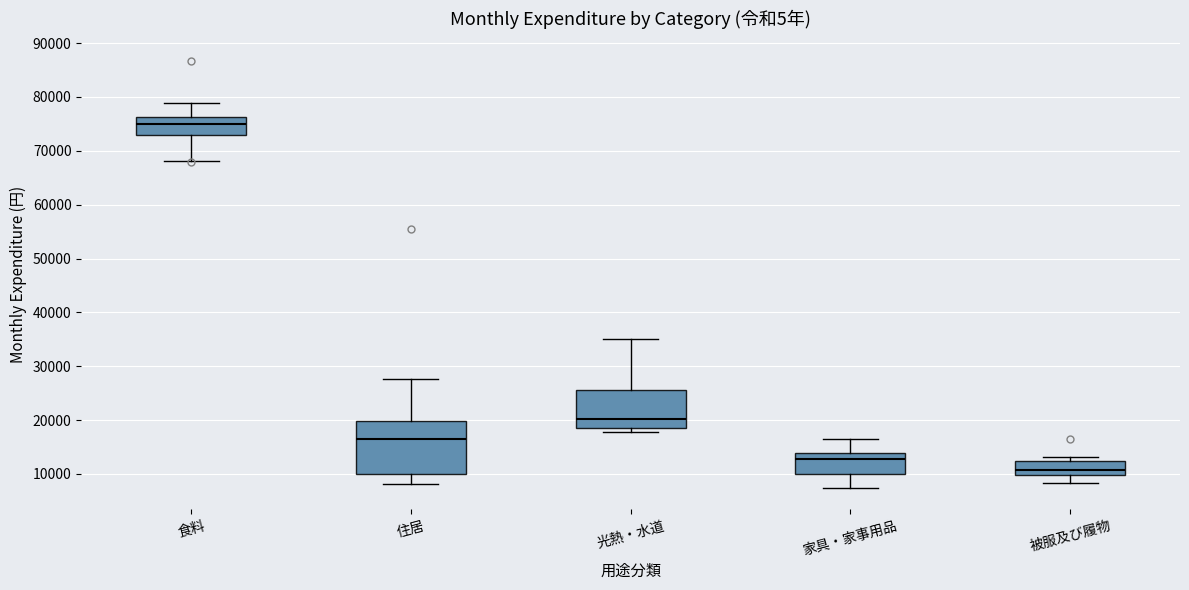

Where is the lower edge of the box for 光熱・水道 on the y-axis? The values are not printed on the chart, so give them approximately, as read against the axis.

19000